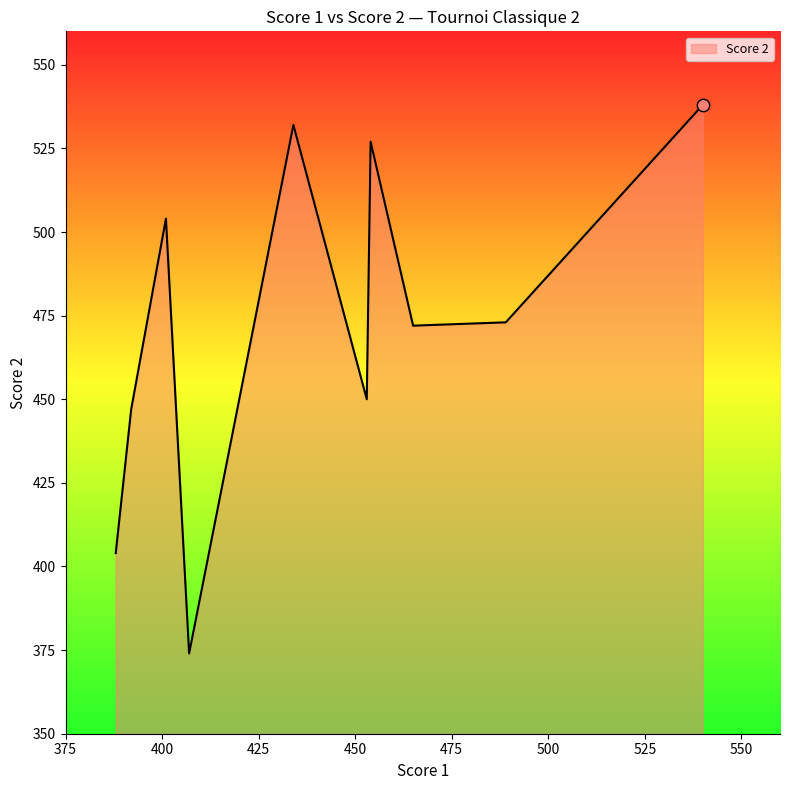

What is the smallest value displayed?

374